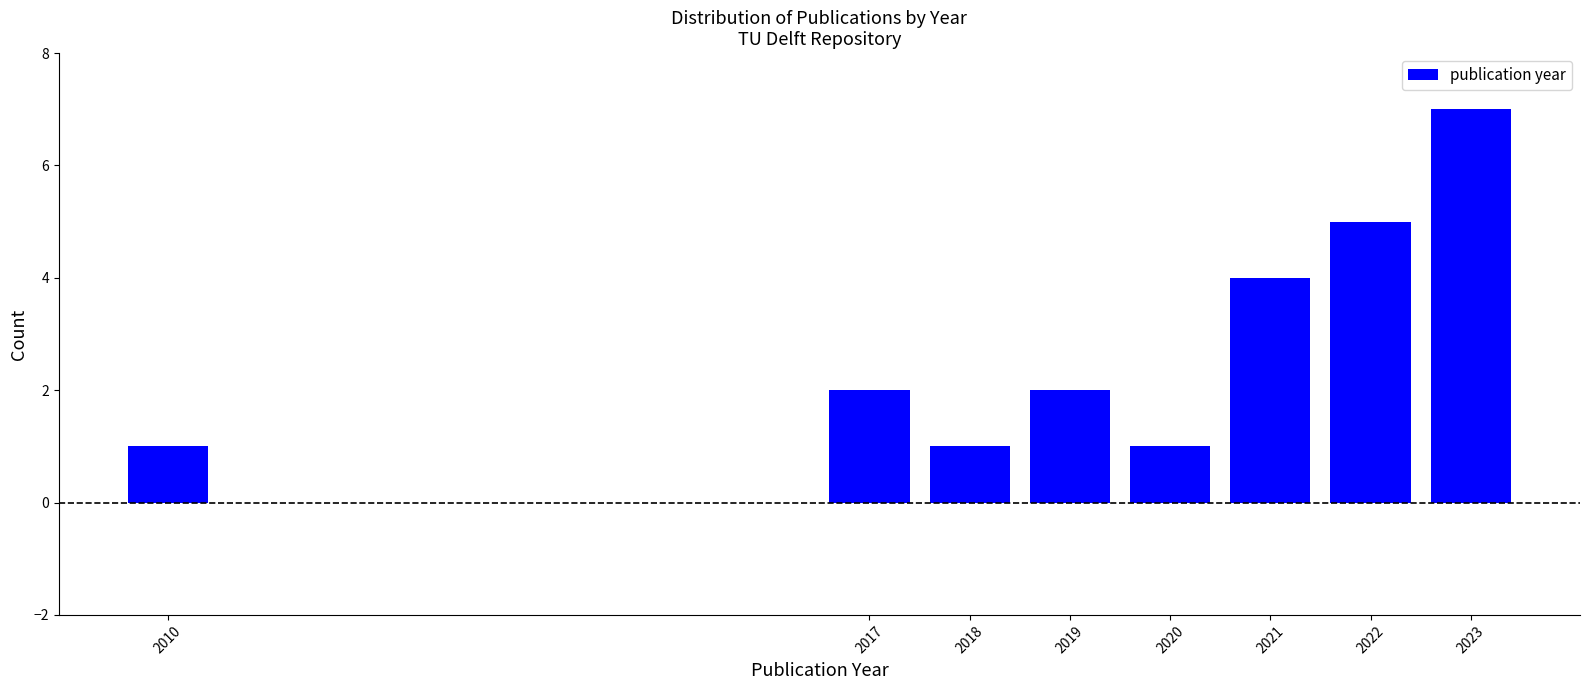

Reading left to right, extract all data points from this chart.

2010=1	2017=2	2018=1	2019=2	2020=1	2021=4	2022=5	2023=7